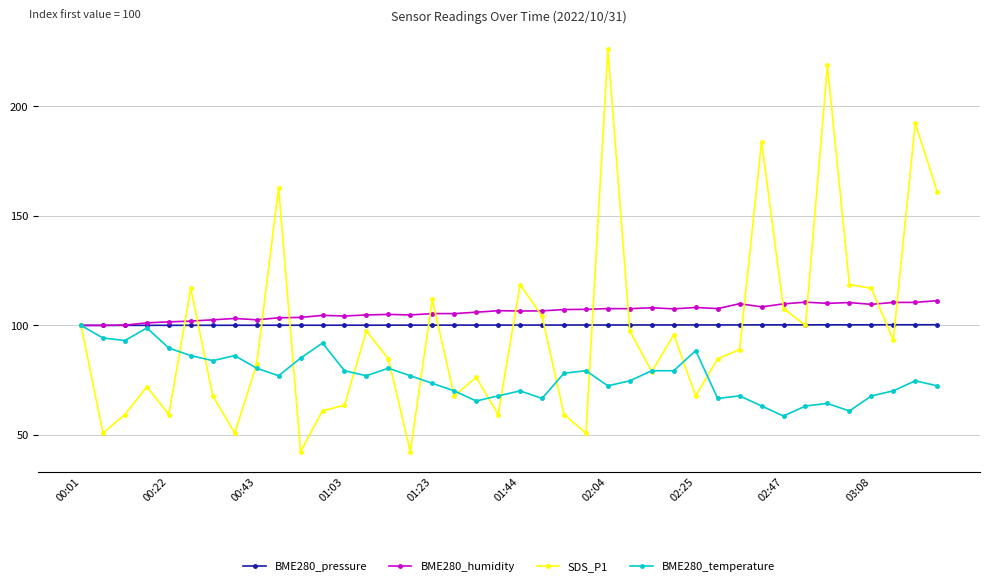

True or false: BME280_pressure has more than 2 interior local peaks.

True